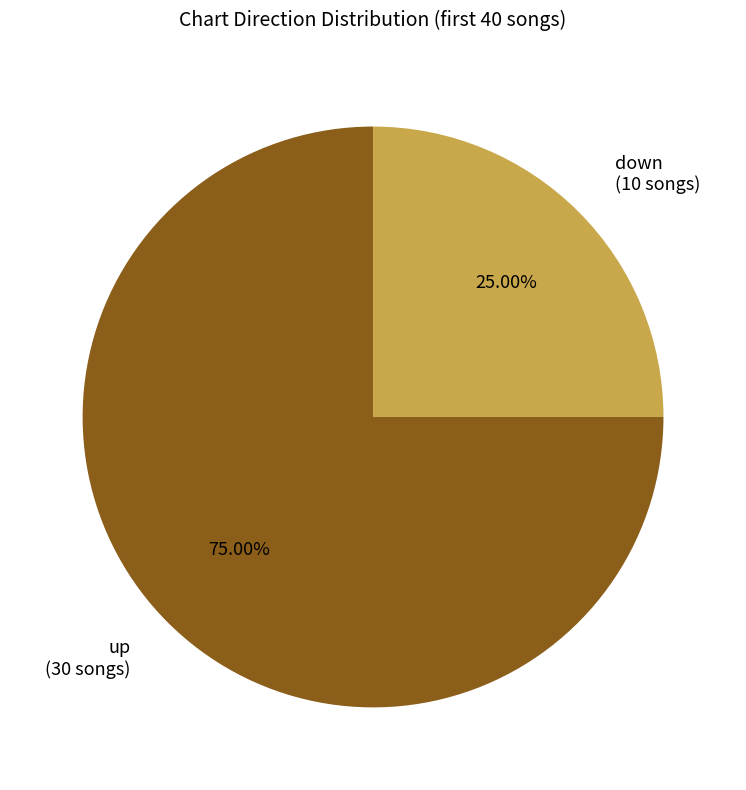

How many slices are in this pie chart?

2